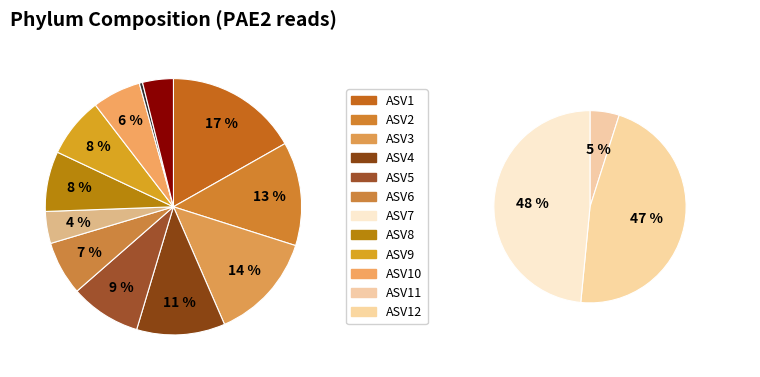

To the nearest percent, what is the combined percentage of ASV1 and ASV4?

28%